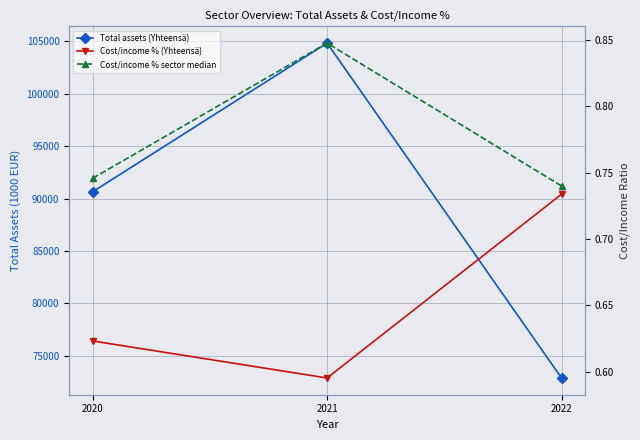

Which category has the lowest value in the Cost/income % (Yhteensä) series?

2021